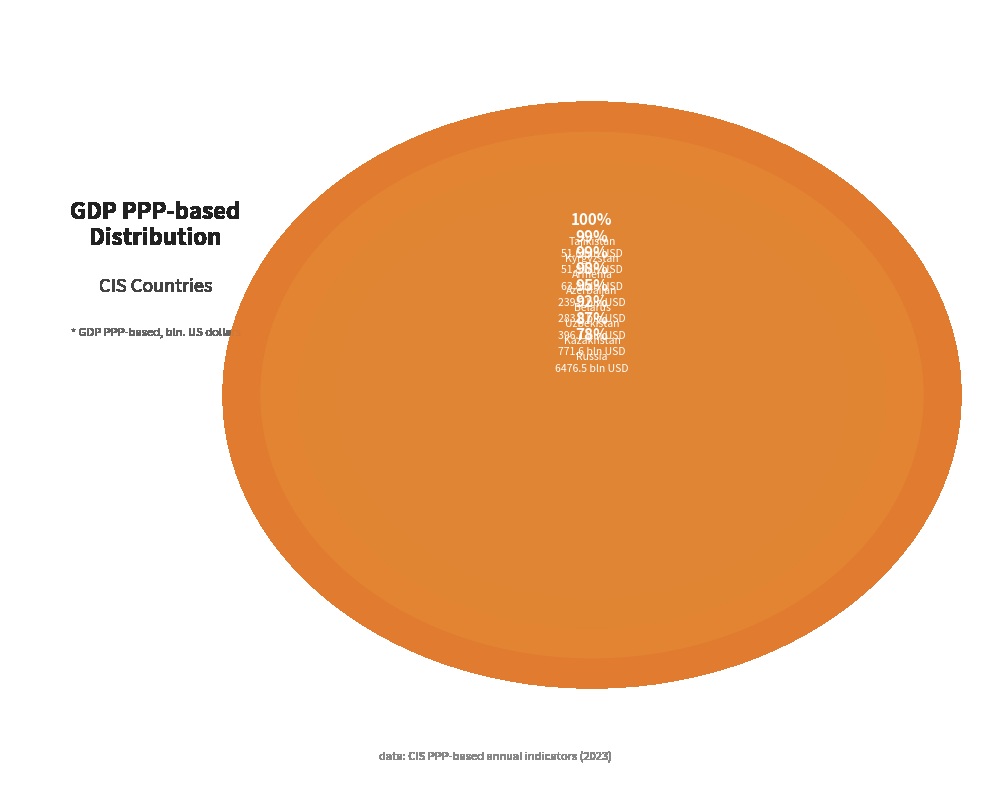

To the nearest percent, what percentage of the pie is Russia?

78%